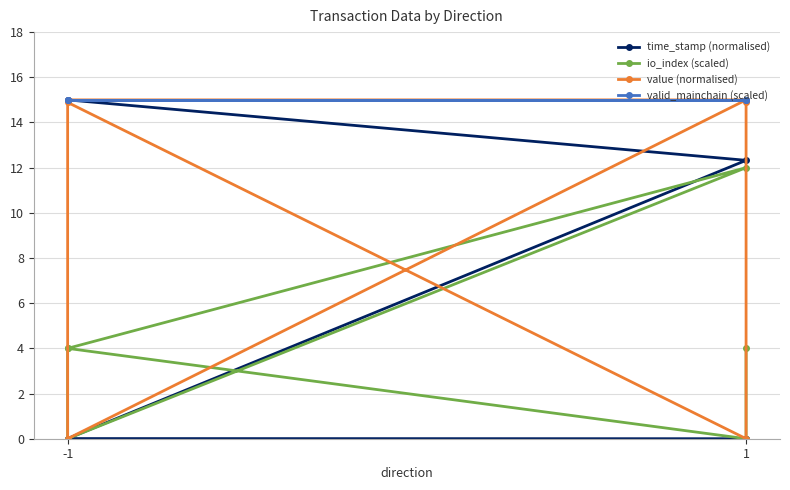

True or false: time_stamp (normalised) has more than 0 interior local peaks.

False